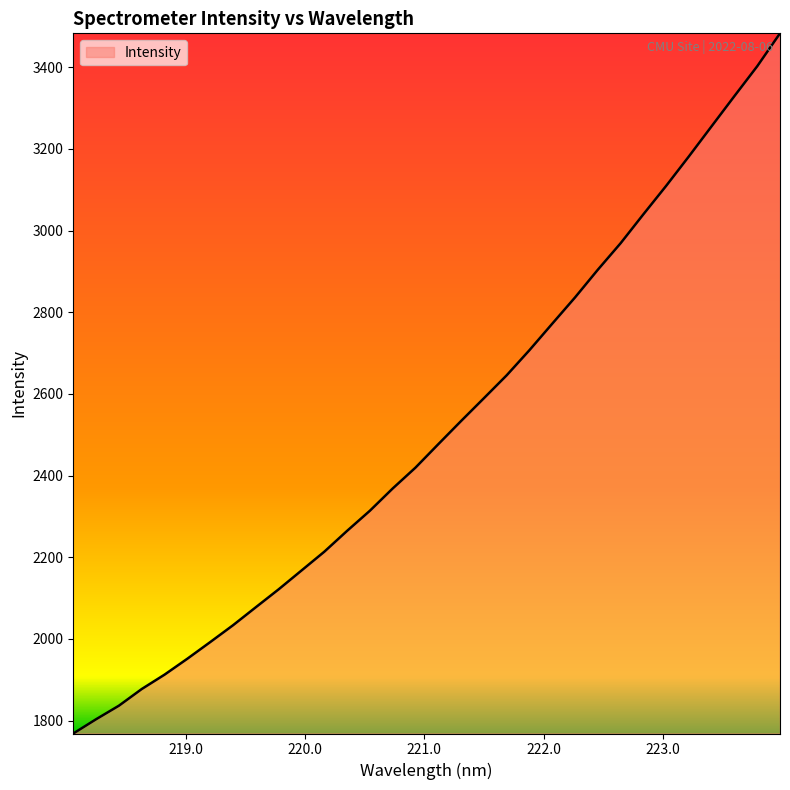

Reading right to left, what are all the values shown in this chart?

3483.1	3402.5	3329.5	3255.7	3181.8	3109.5	3039.8	2968.9	2904.0	2836.2	2771.9	2707.1	2645.4	2589.3	2533.5	2476.7	2419.4	2368.3	2313.8	2264.5	2213.4	2167.3	2121.3	2077.5	2033.4	1992.1	1951.4	1912.4	1877.1	1836.3	1803.1	1768.2